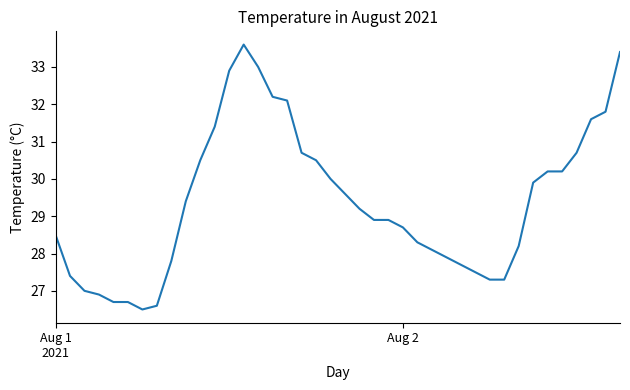

What is the greatest value displayed?

33.6